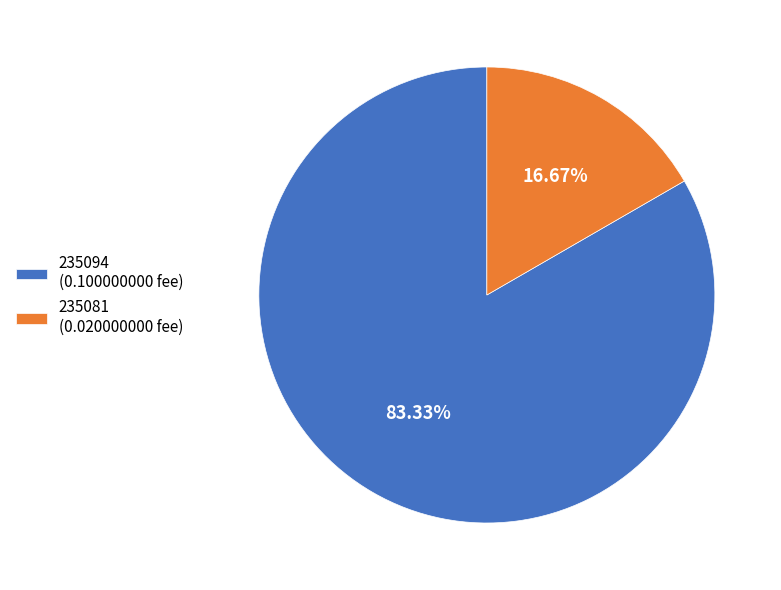

Count the number of slices in the pie.

2